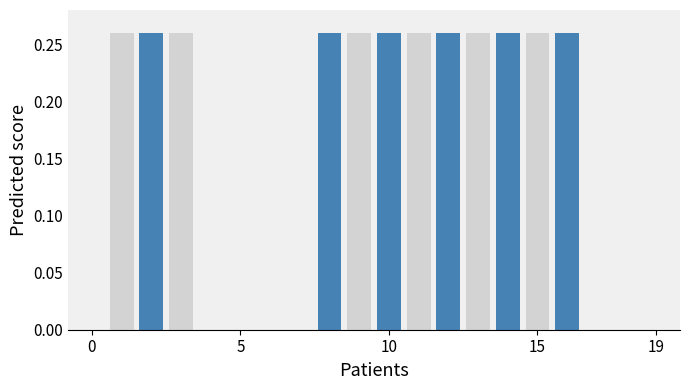

Count the number of data series in this chart.

2